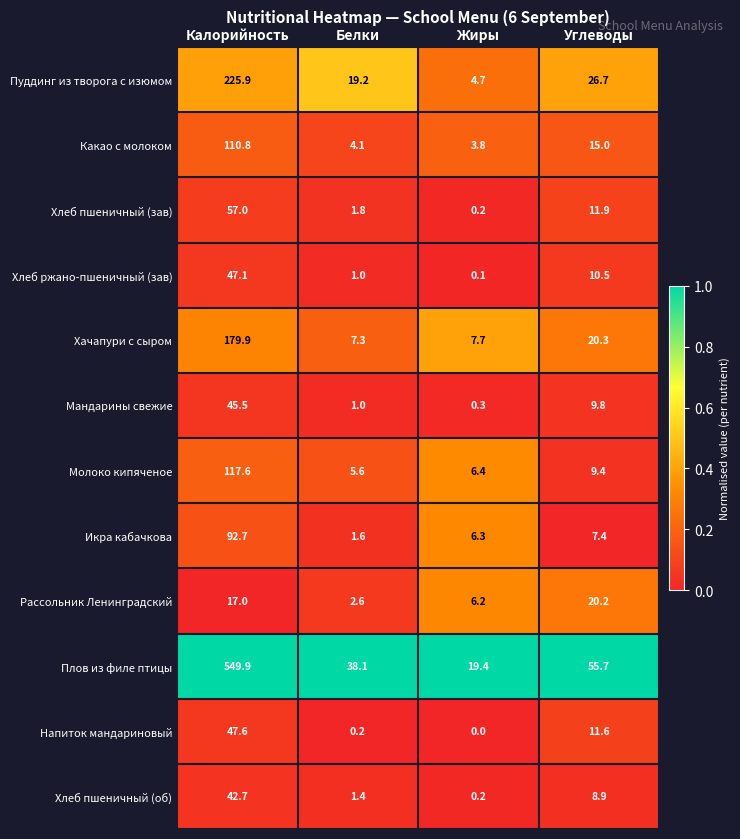

What is the difference between the maximum and second lowest values in the Икра кабачкова series?

86.4